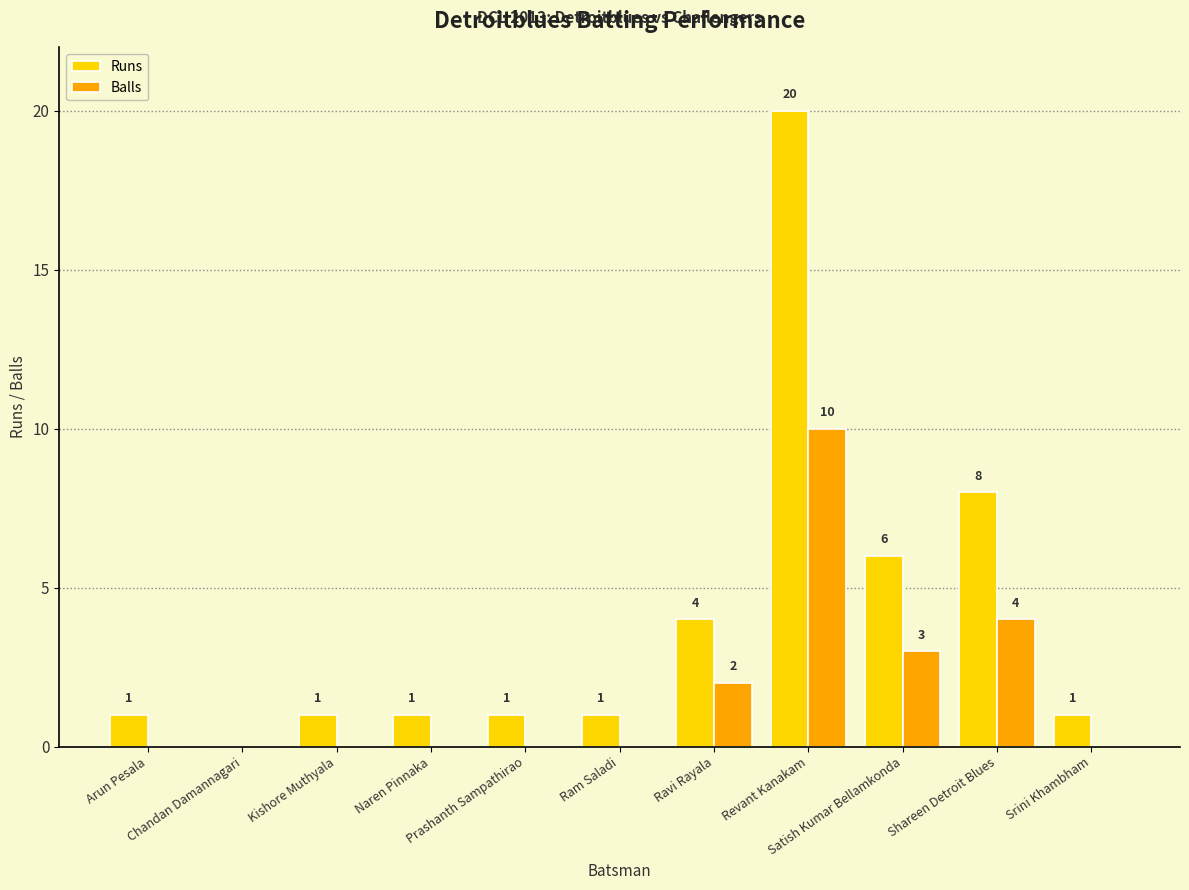

What is the total value across all series at Shareen Detroit Blues?

12